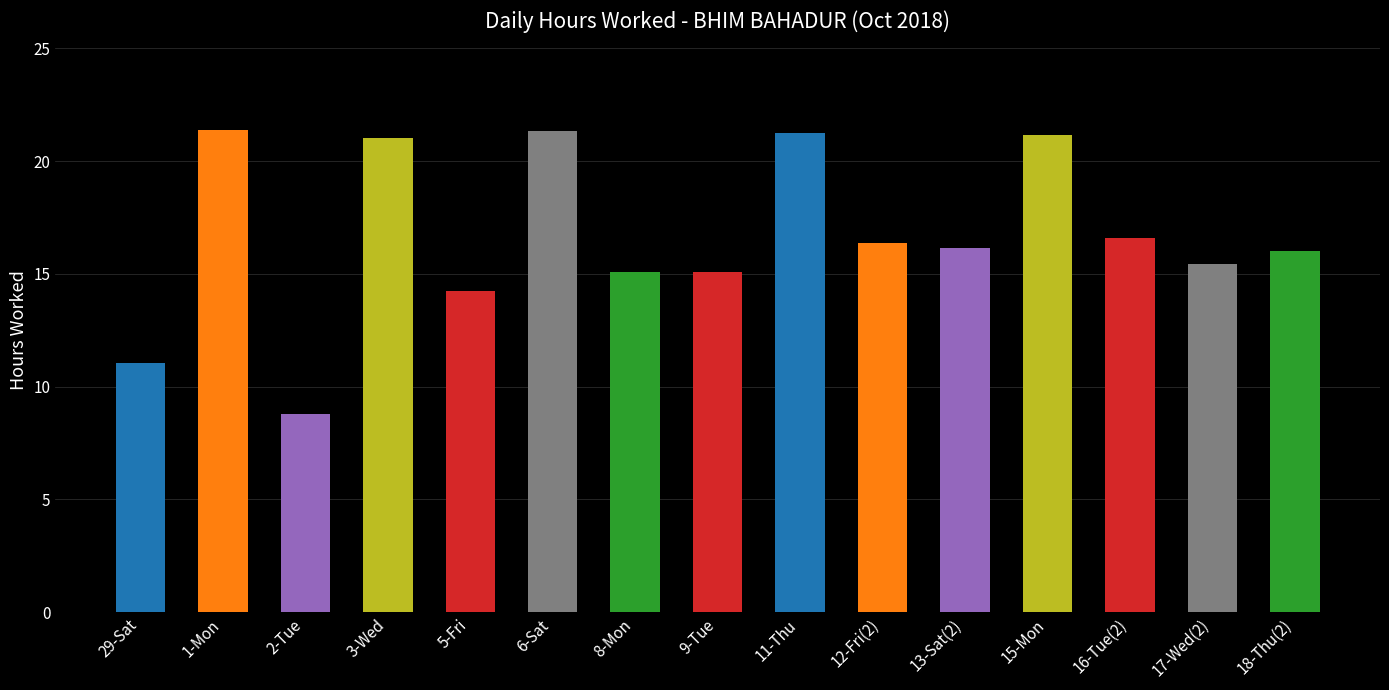

How many series are shown in this chart?

1